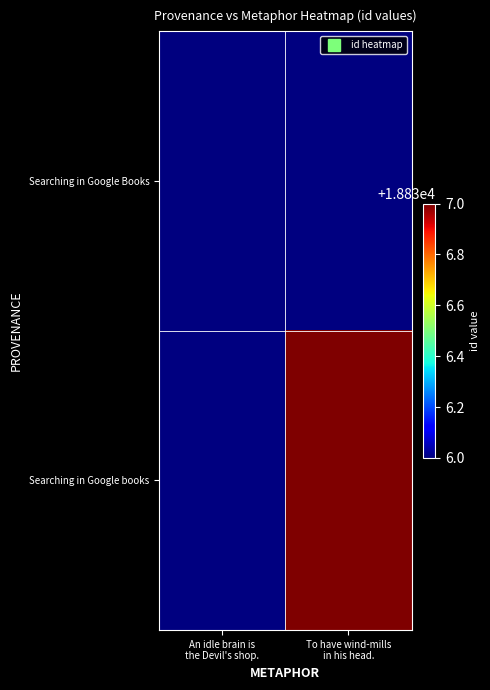

Which category has the lowest value across all series?

An idle brain is
the Devil's shop.